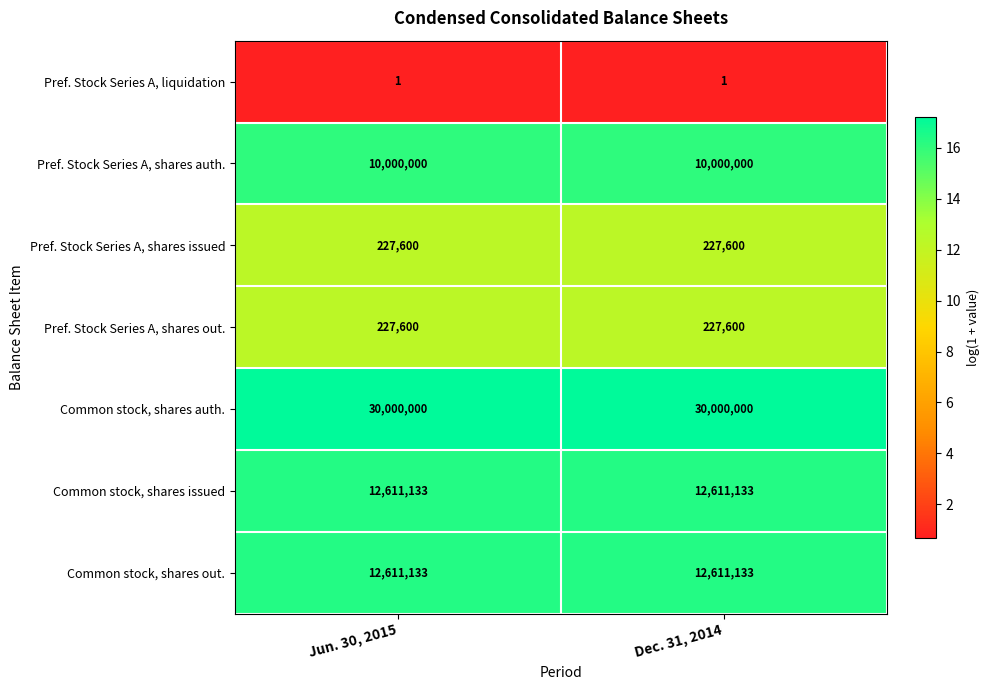

True or false: Pref. Stock Series A, shares auth. has a value of 10000000 at Jun. 30, 2015.

True